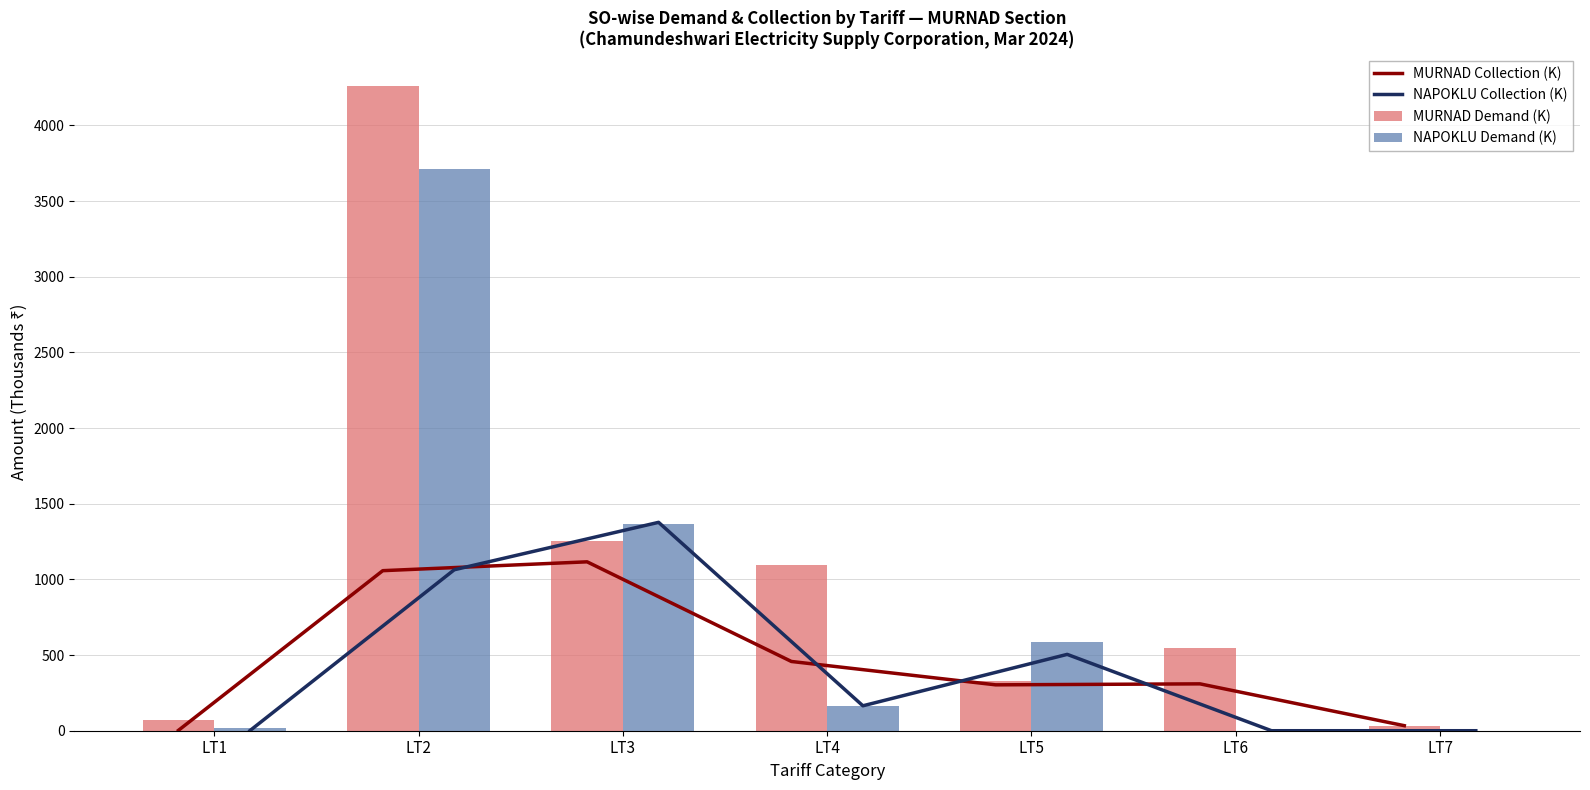

Is the value of MURNAD Demand (K) at LT4 greater than the value of MURNAD Collection (K) at LT7?

Yes